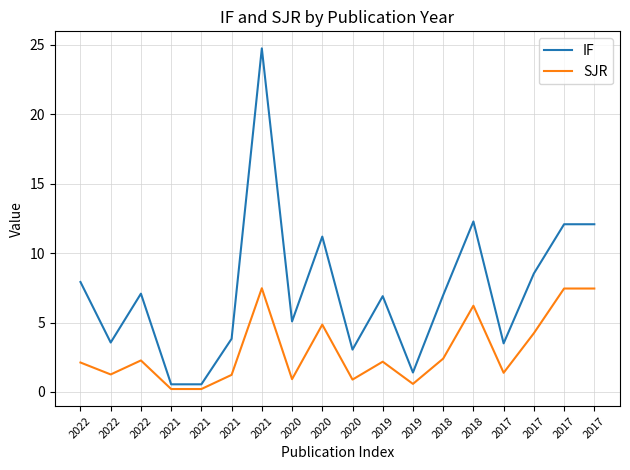

Is it true that IF equals 8.5 at 2017?

True